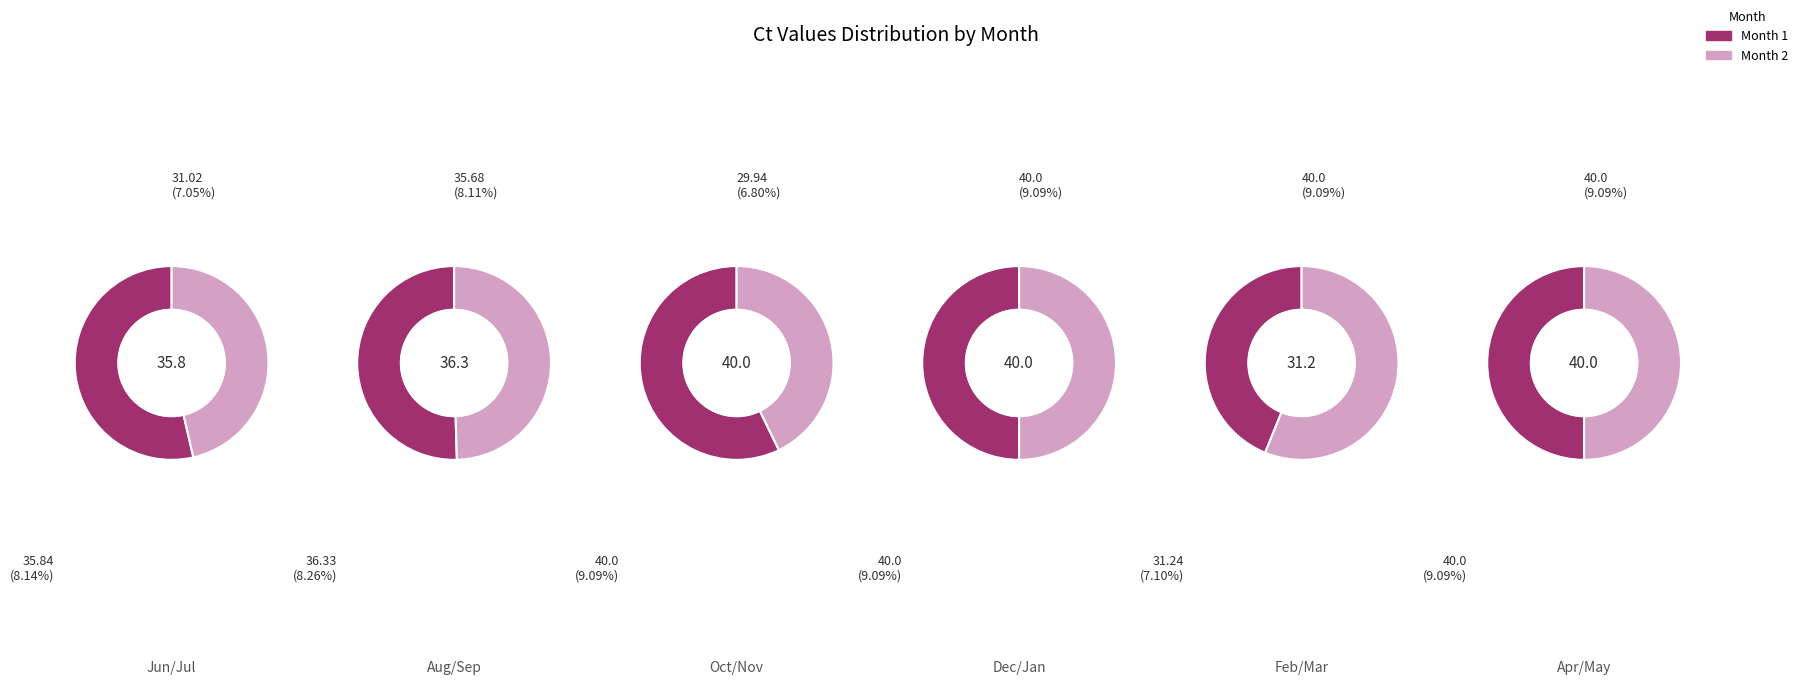

Which slice is the smallest?

November